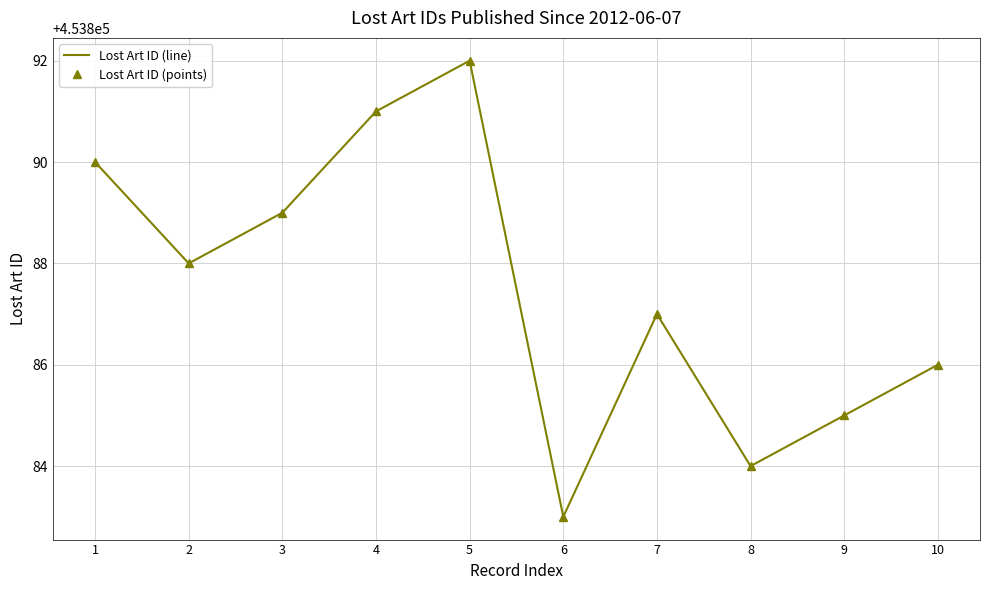

At which label is Lost Art ID (line) closest to 453887?

7